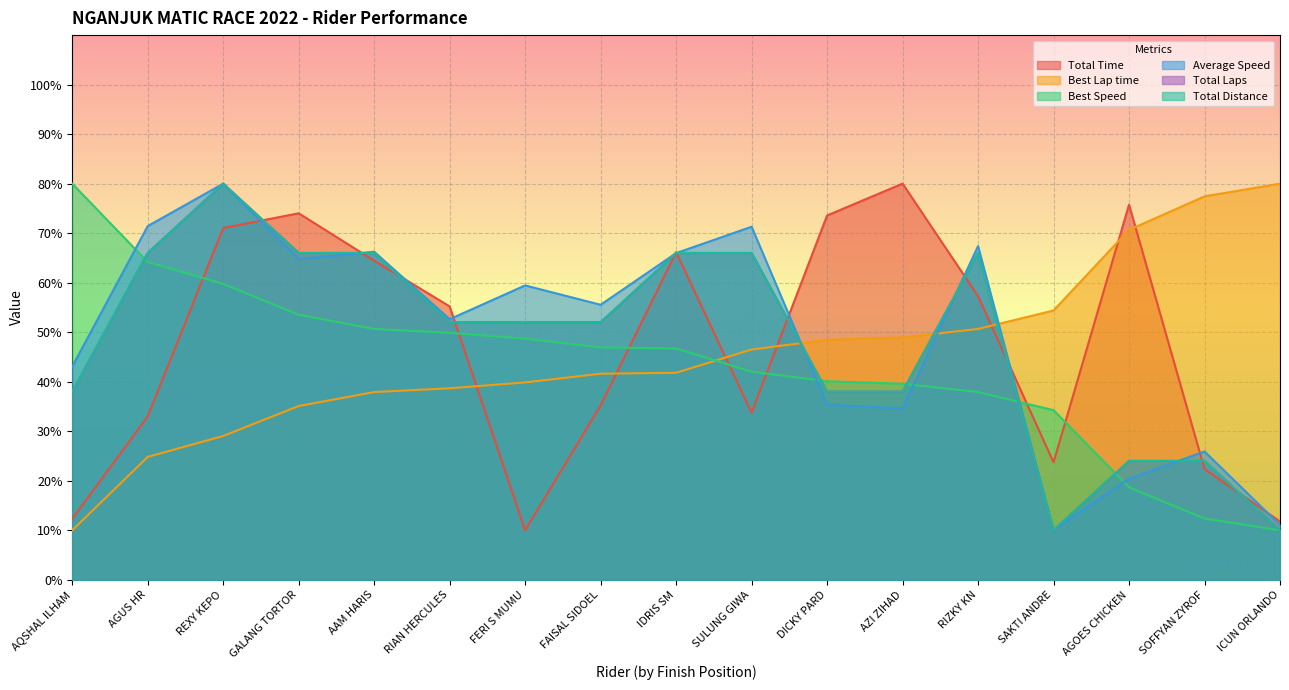

List the labels in order of Total Distance value, smallest first.

SAKTI ANDRE, ICUN ORLANDO, AGOES CHICKEN, SOFFYAN ZYROF, AQSHAL ILHAM, DICKY PARD, AZI ZIHAD, RIAN HERCULES, FERI S MUMU, FAISAL SIDOEL, AGUS HR, GALANG TORTOR, AAM HARIS, IDRIS SM, SULUNG GIWA, RIZKY KN, REXY KEPO